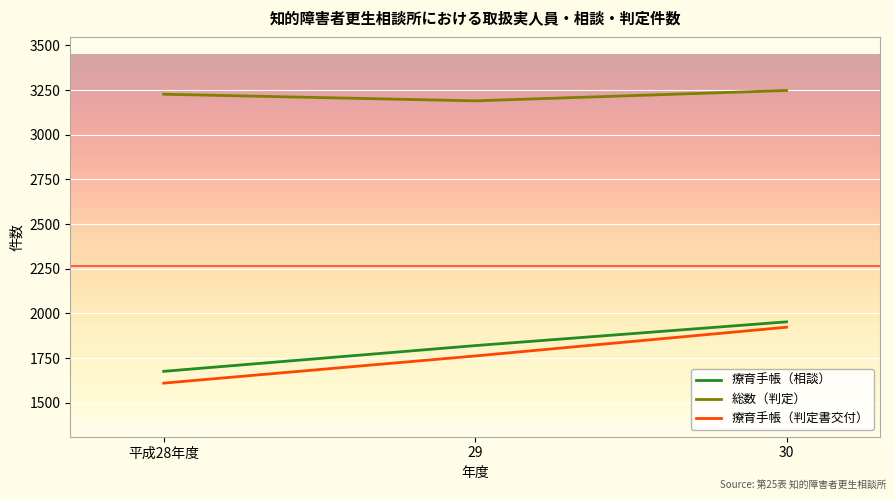

Is it true that 総数（判定） equals 3248 at 30?

True